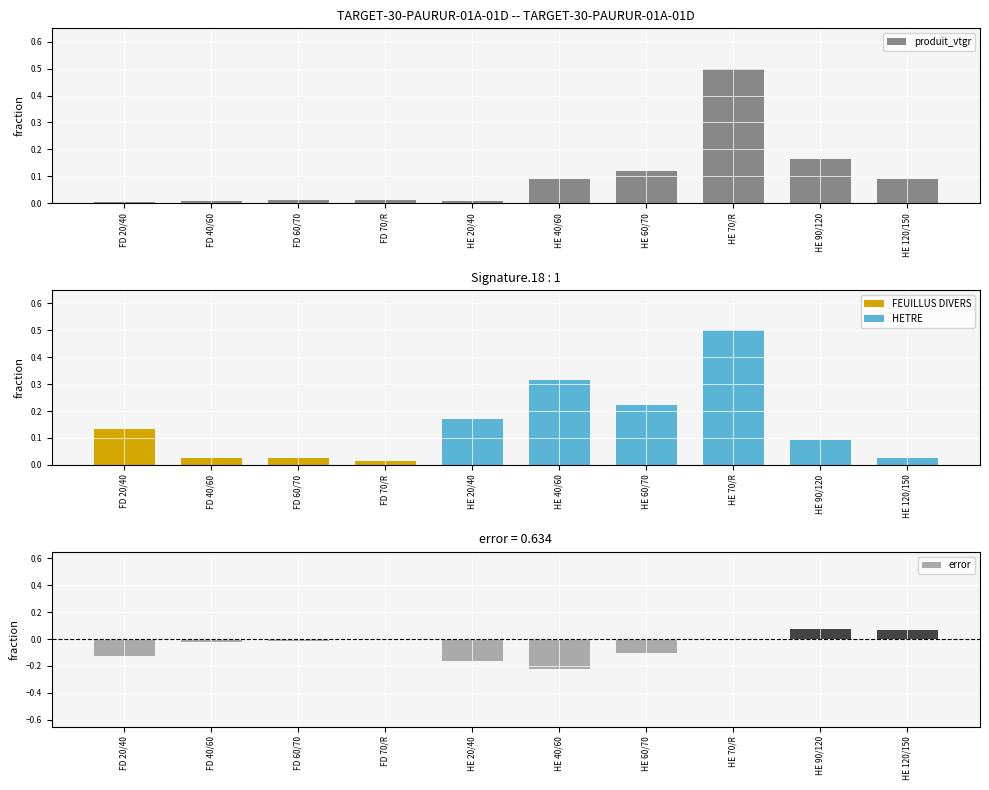

What is the smallest value displayed?

-0.2